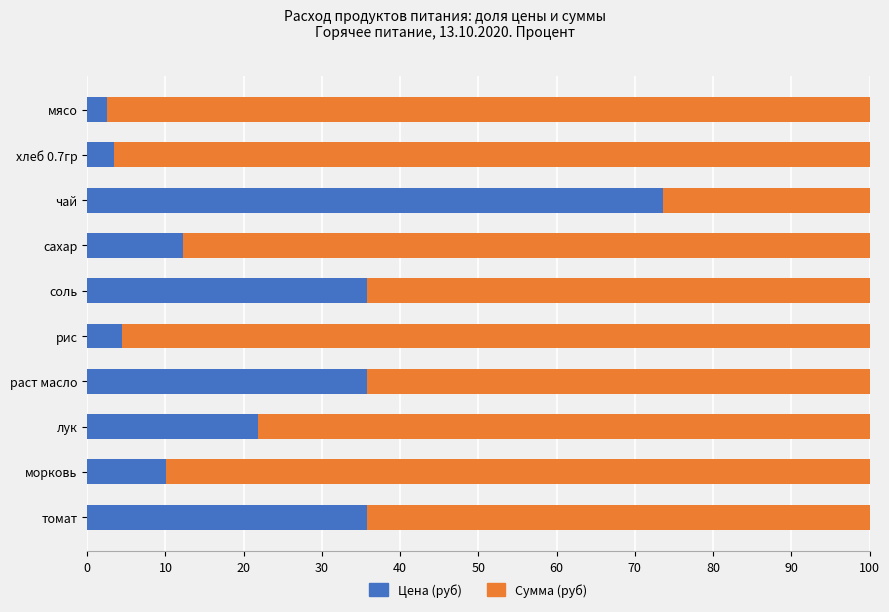

The Цена (руб) series shows 10.0 at морковь. True or false?

True